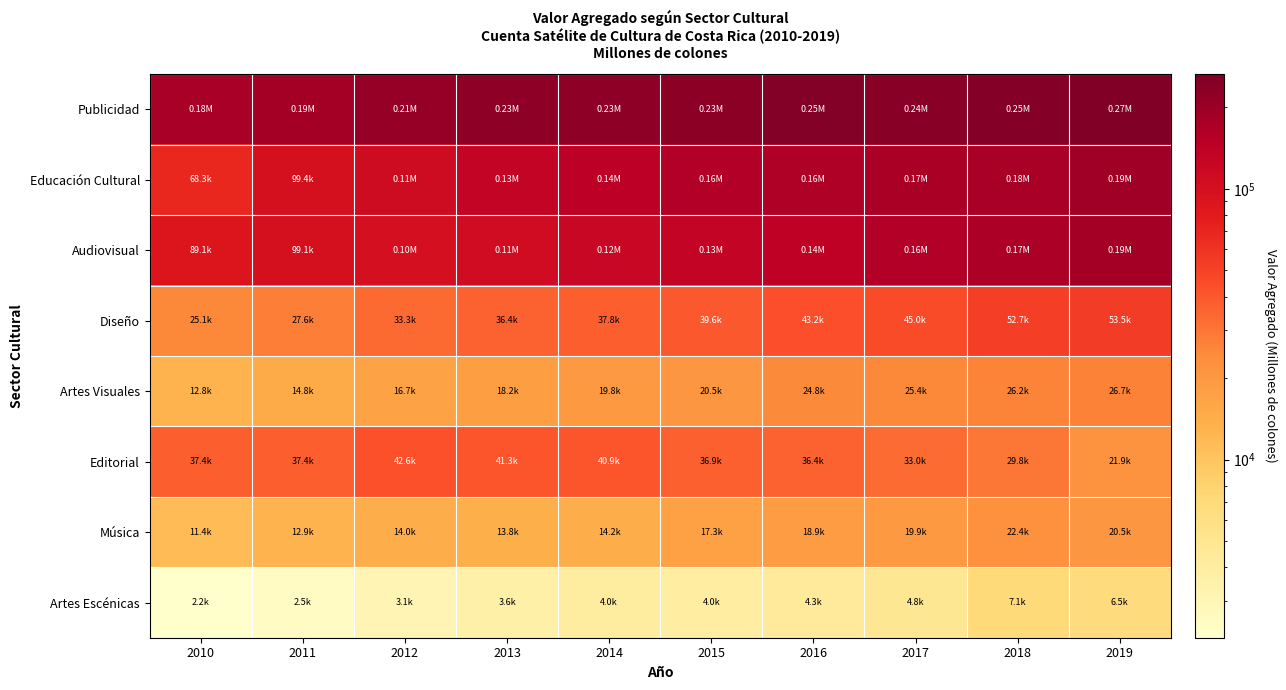

Which series has the largest range (max minus min)?

Educación Cultural